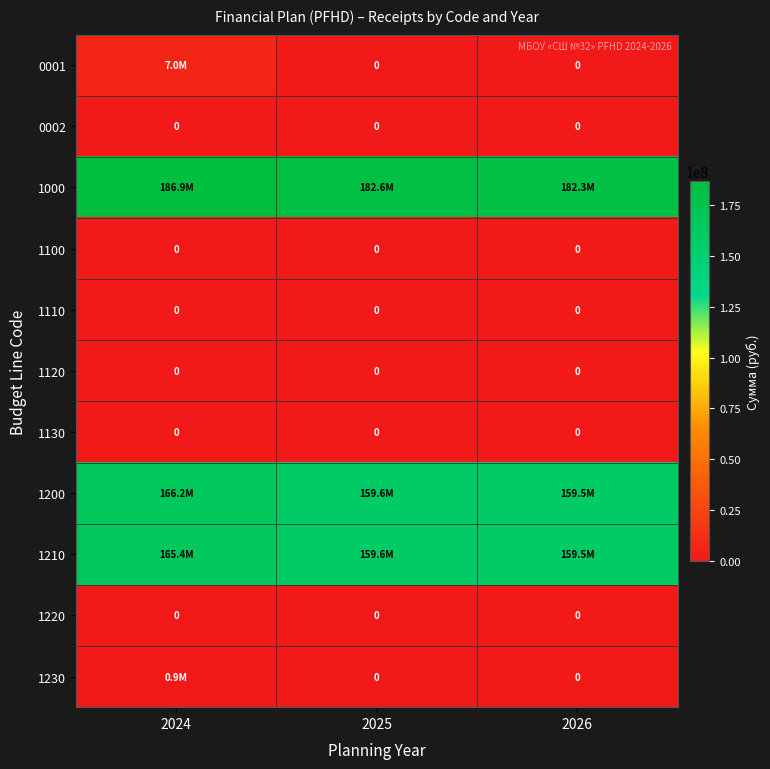

Rank the series by their maximum value, from highest to lowest.

1000, 1200, 1210, 0001, 1230, 0002, 1100, 1110, 1120, 1130, 1220